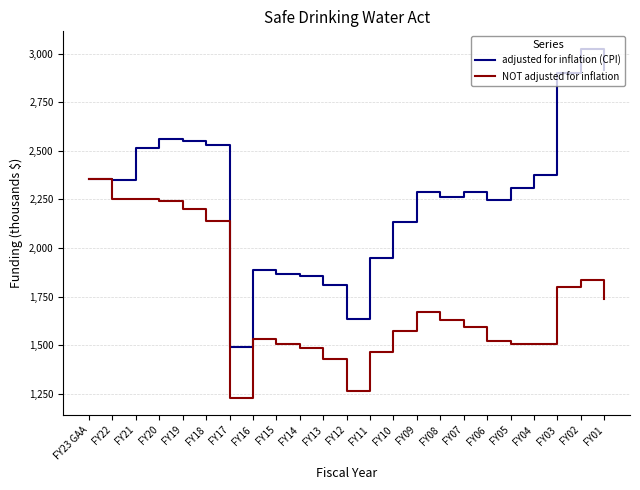

What are all the series names shown in the legend?

adjusted for inflation (CPI), NOT adjusted for inflation